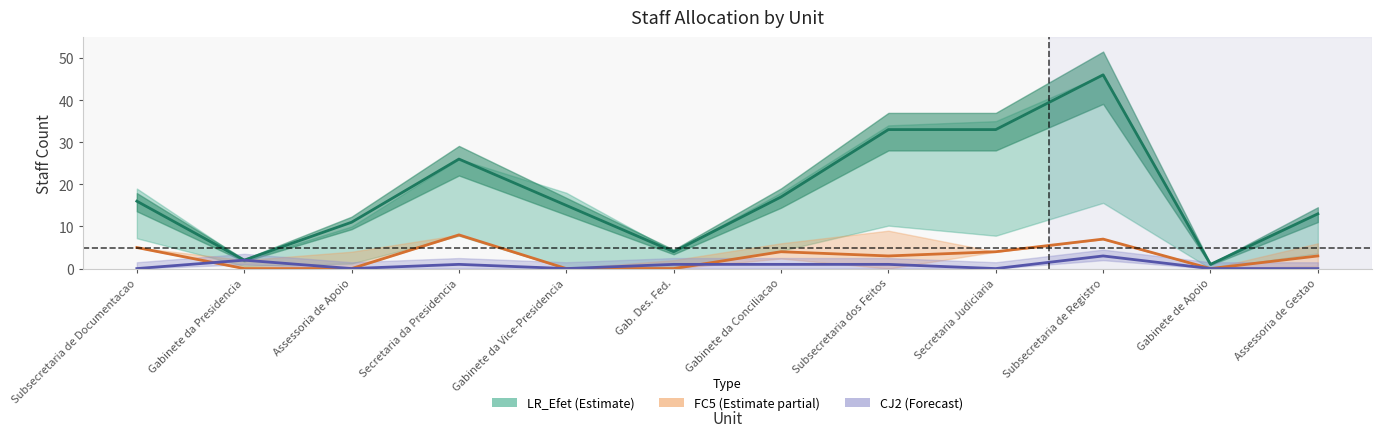

What is the difference between the maximum and minimum values in the FC5 series?

8